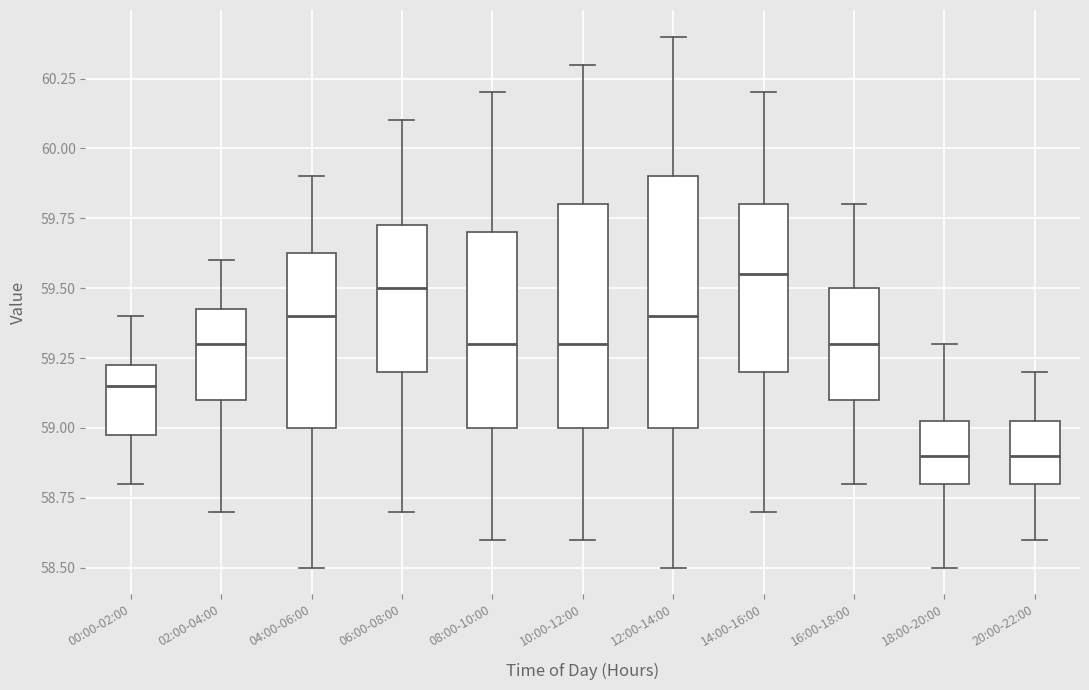

Reading left to right, read every box against the y-axis: the position of its median line, the range the box covers, and the ends of its whiskers. The values are not printed on the chart, so give them approximately, as read against the axis.

00:00-02:00: median 59.15, box 59.00 to 59.25, whiskers 58.80 to 59.40
02:00-04:00: median 59.30, box 59.10 to 59.45, whiskers 58.70 to 59.60
04:00-06:00: median 59.40, box 59.00 to 59.65, whiskers 58.50 to 59.90
06:00-08:00: median 59.50, box 59.20 to 59.75, whiskers 58.70 to 60.10
08:00-10:00: median 59.30, box 59.00 to 59.70, whiskers 58.60 to 60.20
10:00-12:00: median 59.30, box 59.00 to 59.80, whiskers 58.60 to 60.30
12:00-14:00: median 59.40, box 59.00 to 59.90, whiskers 58.50 to 60.40
14:00-16:00: median 59.55, box 59.20 to 59.80, whiskers 58.70 to 60.20
16:00-18:00: median 59.30, box 59.10 to 59.50, whiskers 58.80 to 59.80
18:00-20:00: median 58.90, box 58.80 to 59.05, whiskers 58.50 to 59.30
20:00-22:00: median 58.90, box 58.80 to 59.05, whiskers 58.60 to 59.20